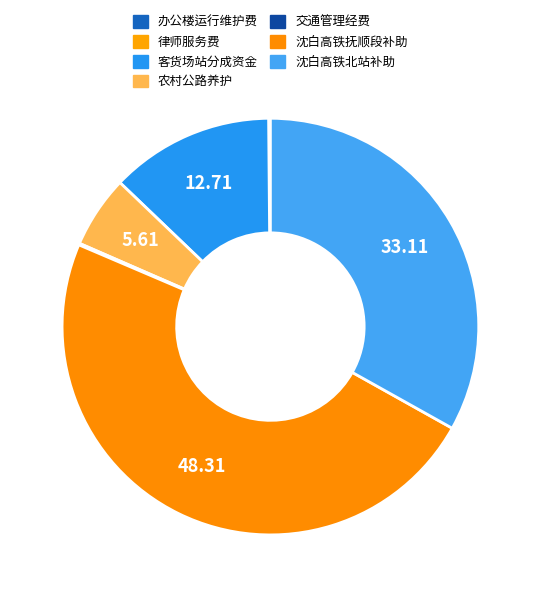

To the nearest percent, what is the difference between the largest and smallest slice percentages?

48%